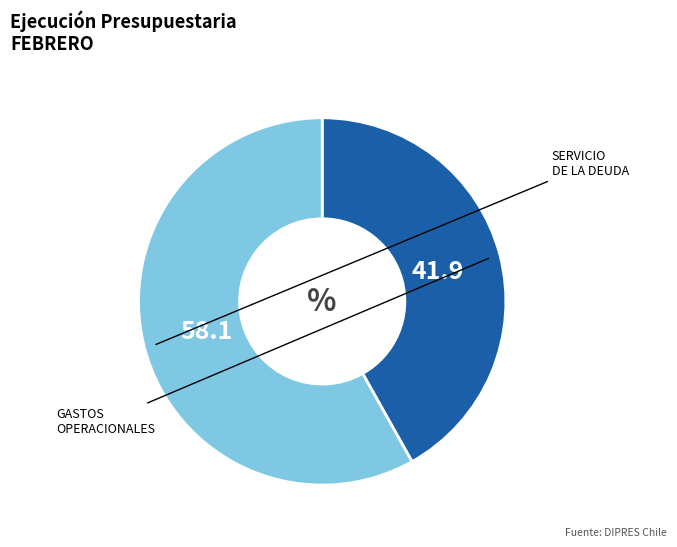

Does any single category account for the majority?

Yes